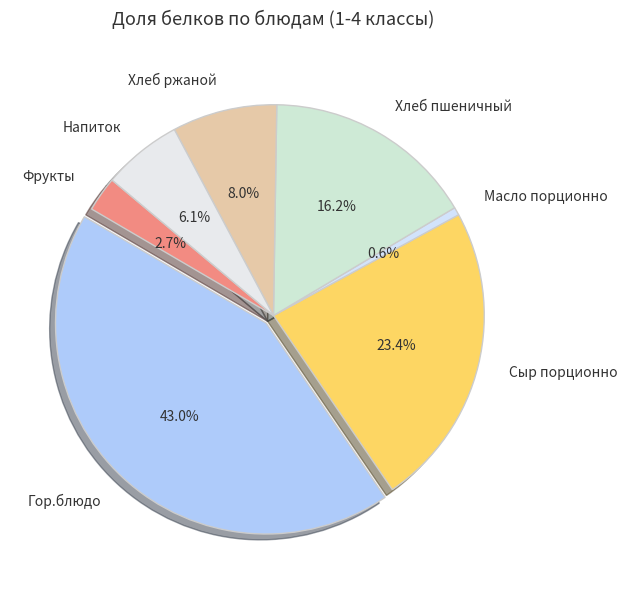

Is the sum of Сыр порционно and Хлеб ржаной greater than half?

No